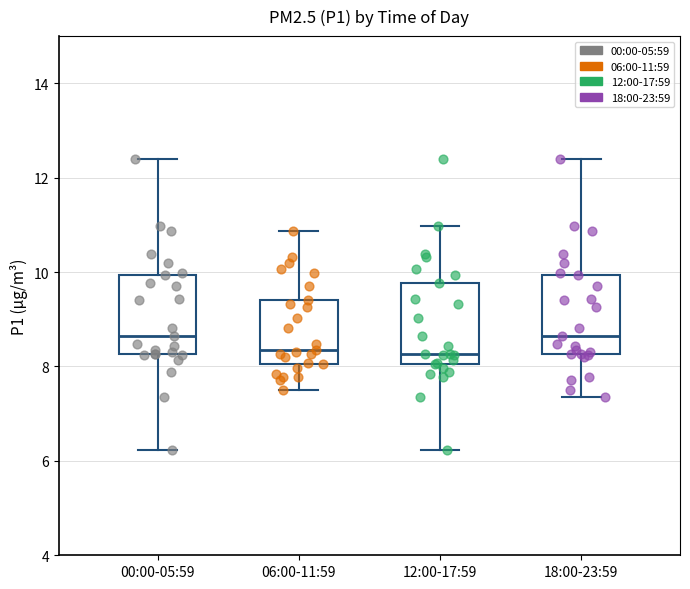

Where is the lower edge of the box for 00:00-05:59 on the y-axis? The values are not printed on the chart, so give them approximately, as read against the axis.

8.2